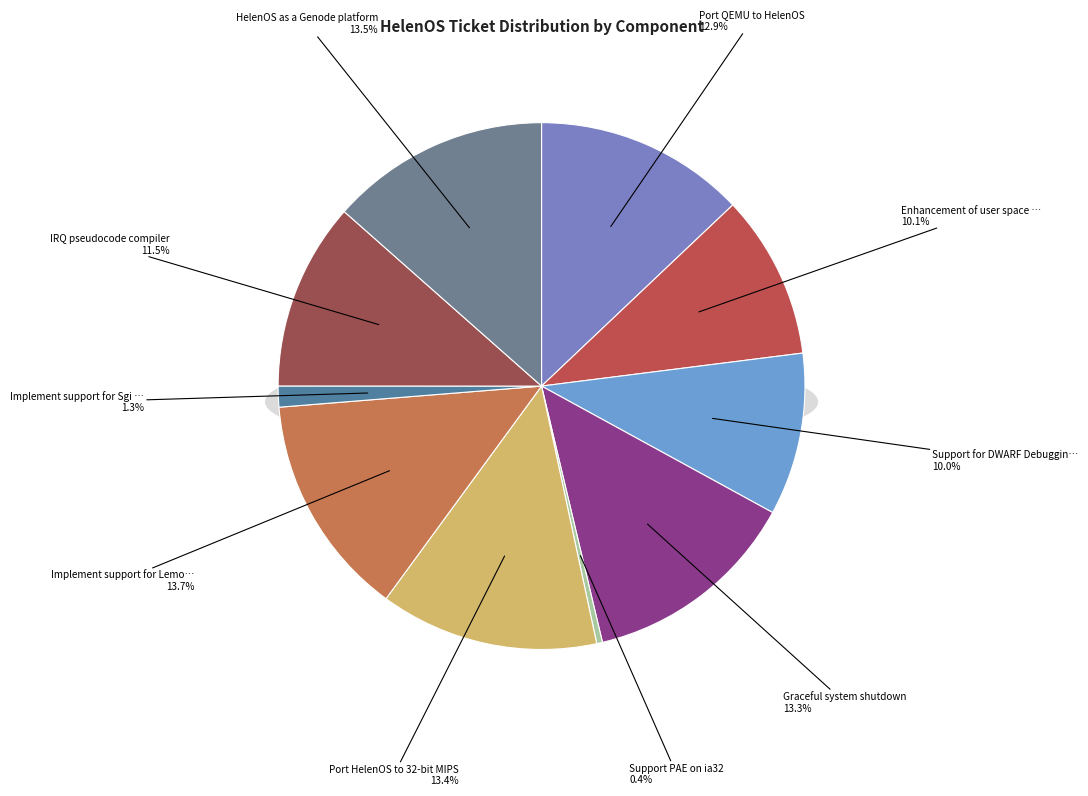

Count the number of slices in the pie.

10